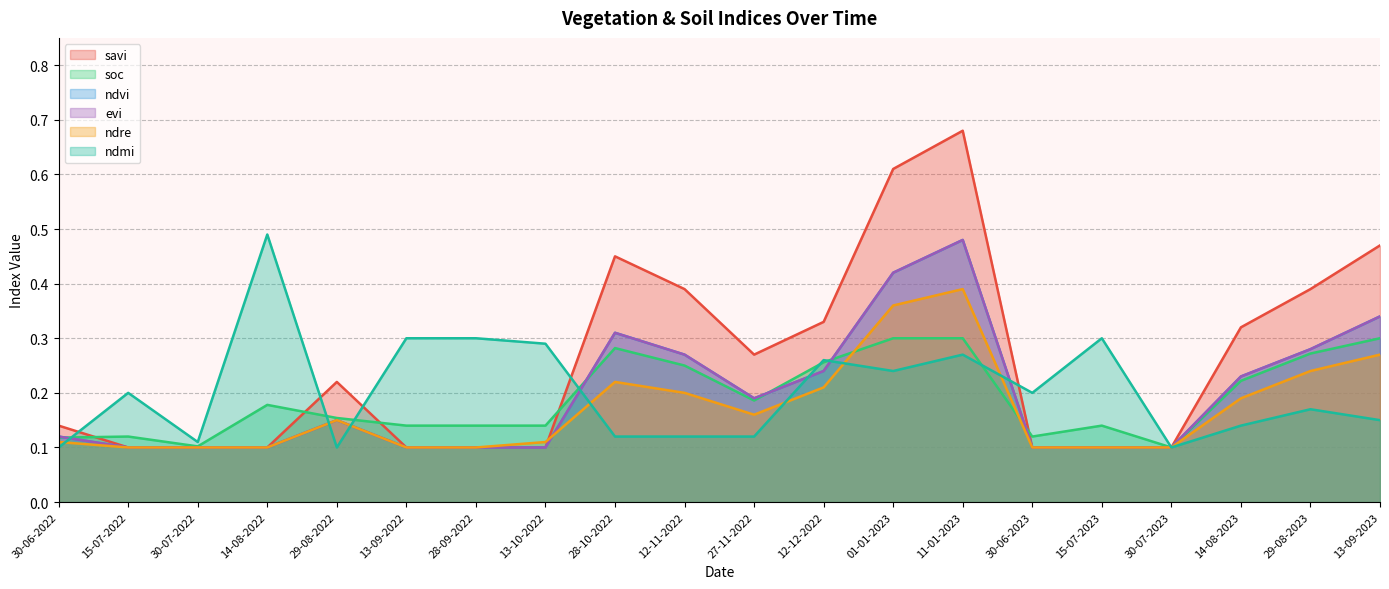

Rank the categories by soc value from lowest to highest.

30-07-2023, 30-07-2022, 30-06-2022, 15-07-2022, 30-06-2023, 13-09-2022, 28-09-2022, 13-10-2022, 15-07-2023, 29-08-2022, 14-08-2022, 27-11-2022, 14-08-2023, 12-11-2022, 12-12-2022, 29-08-2023, 28-10-2022, 01-01-2023, 11-01-2023, 13-09-2023